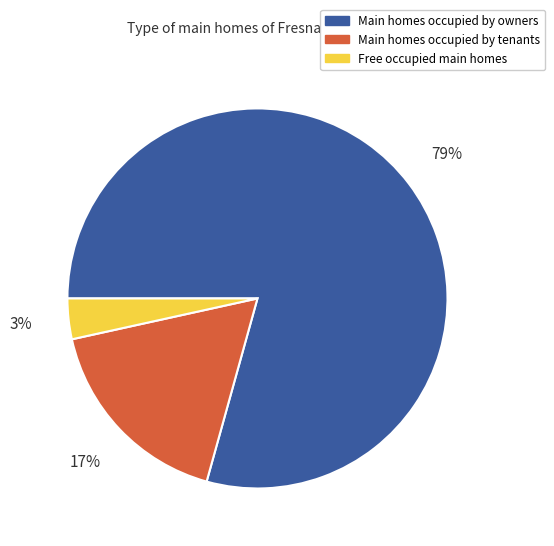

Does any single category account for the majority?

Yes